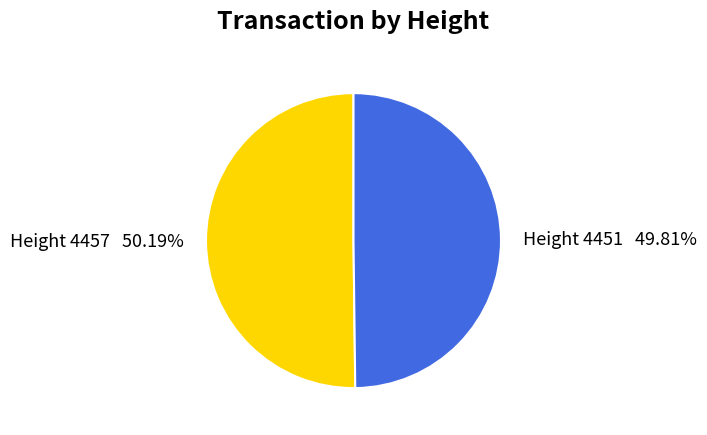

How many slices are in this pie chart?

2